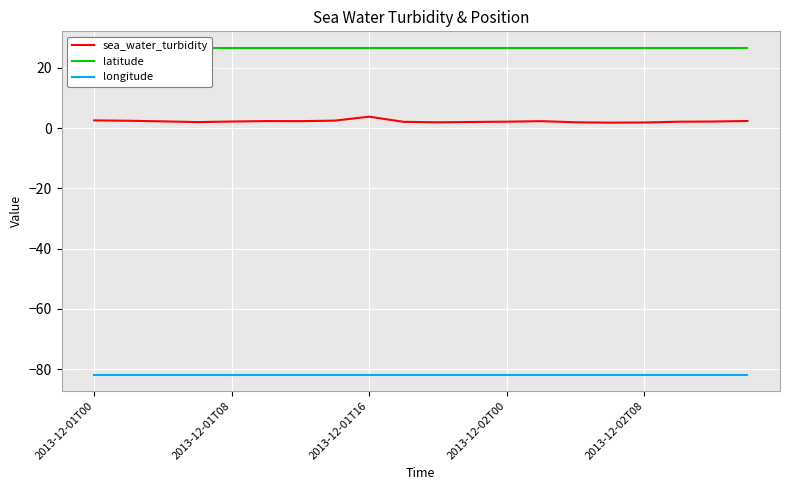

True or false: latitude and sea_water_turbidity cross at least once.

False